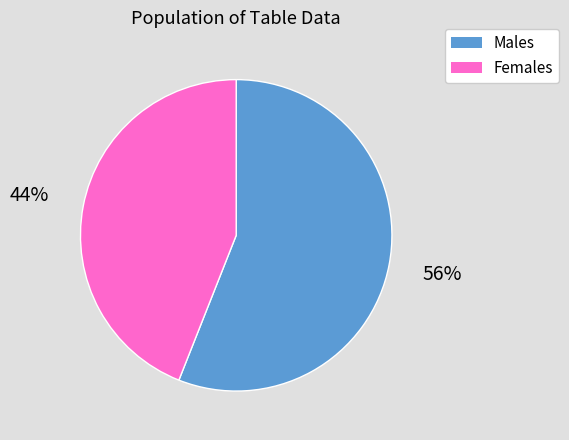

Does any single category account for the majority?

Yes